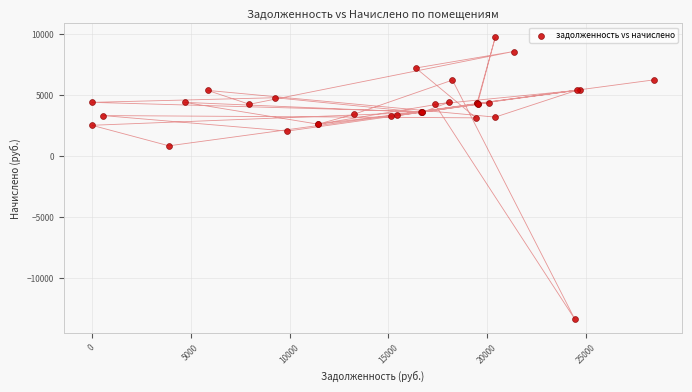

What Y value in the scatter plot is closest to -1792?

857.3